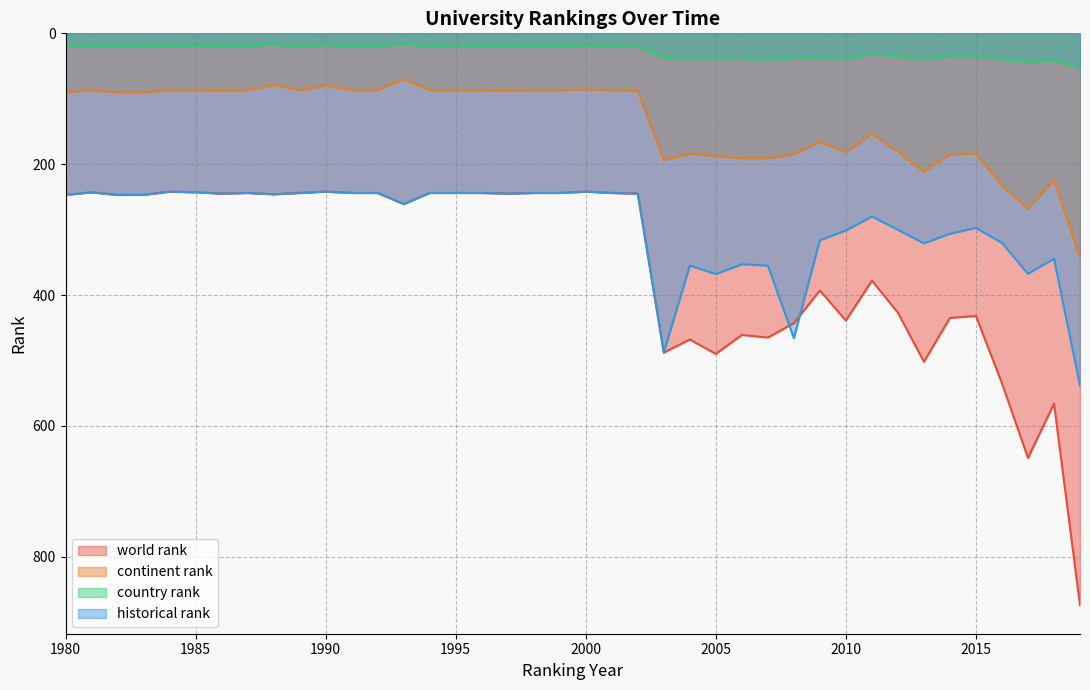

Which series ends up on top after the final intersection of historical rank and world rank?

world rank